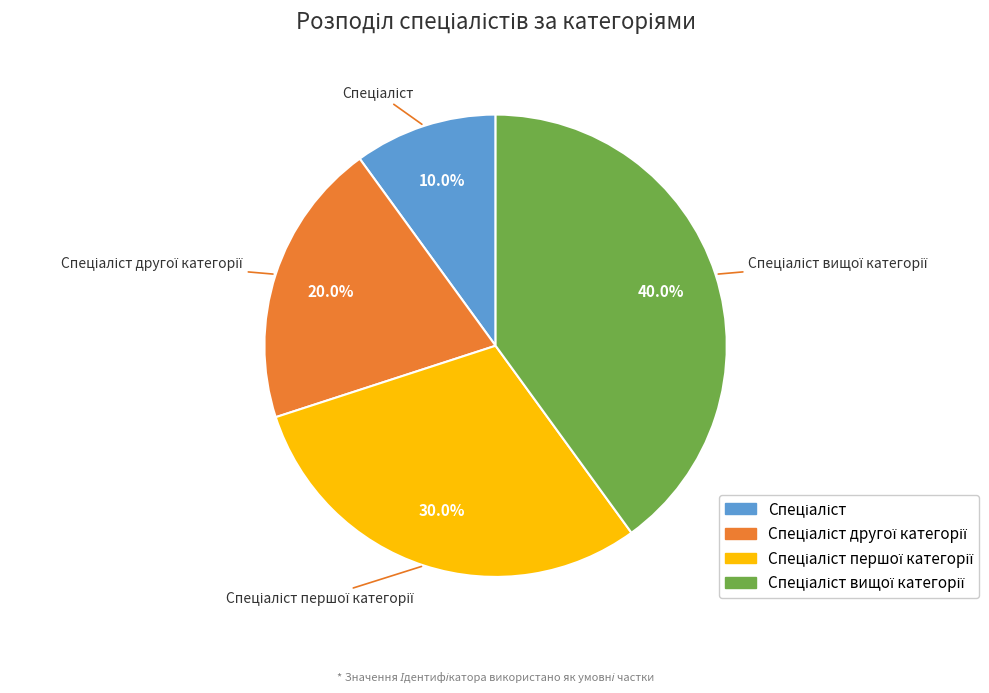

Is there any slice that represents more than half of the pie?

No